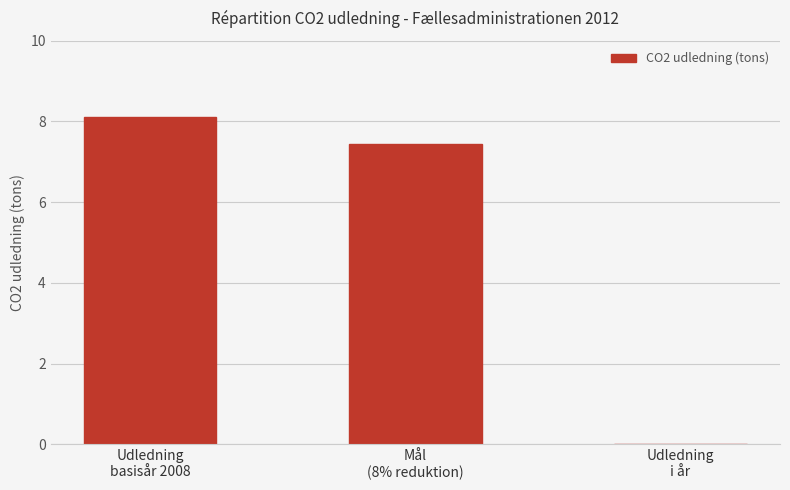

How many series are shown in this chart?

1